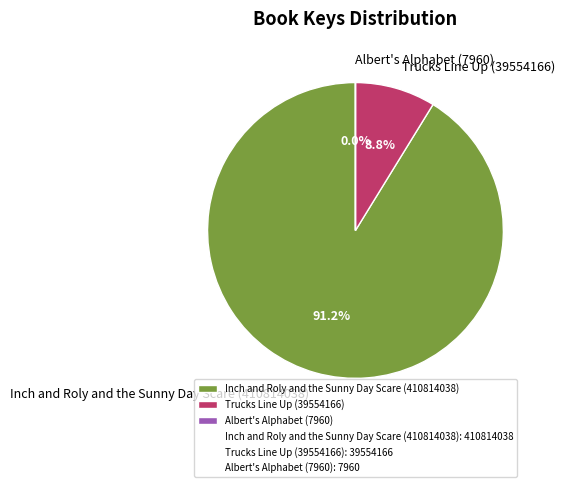

What is the ratio of the value at Inch and Roly and the Sunny Day Scare (410814038) to the value at Trucks Line Up (39554166)?

10.4